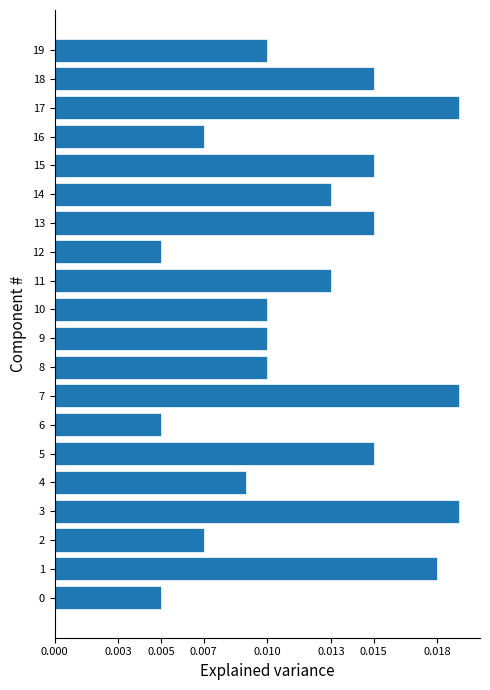

Count the values in the range 0 to 1.

20